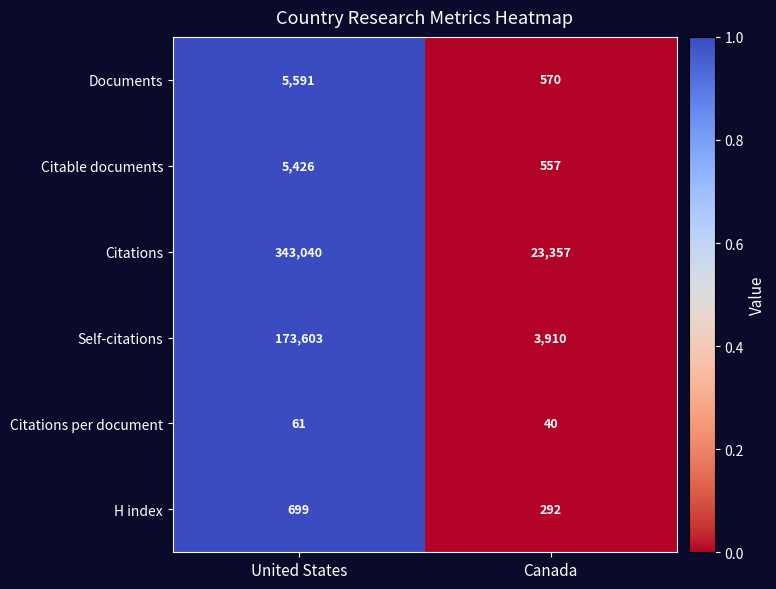

Which series has the largest total across all categories?

Citations